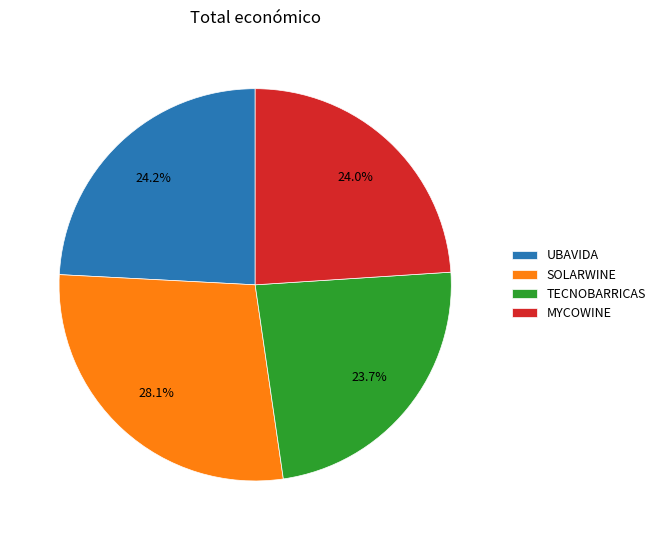

Is there a majority slice in this chart?

No